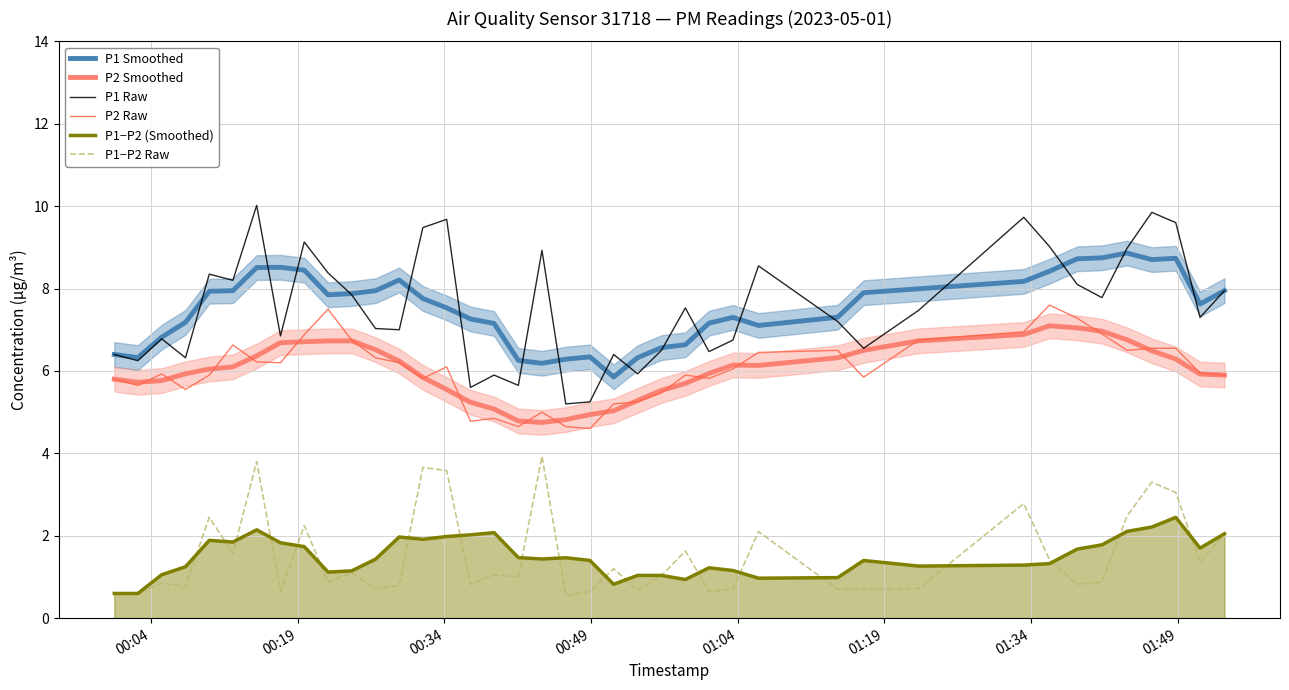

True or false: P2 Raw and P1 Raw cross at least once.

False